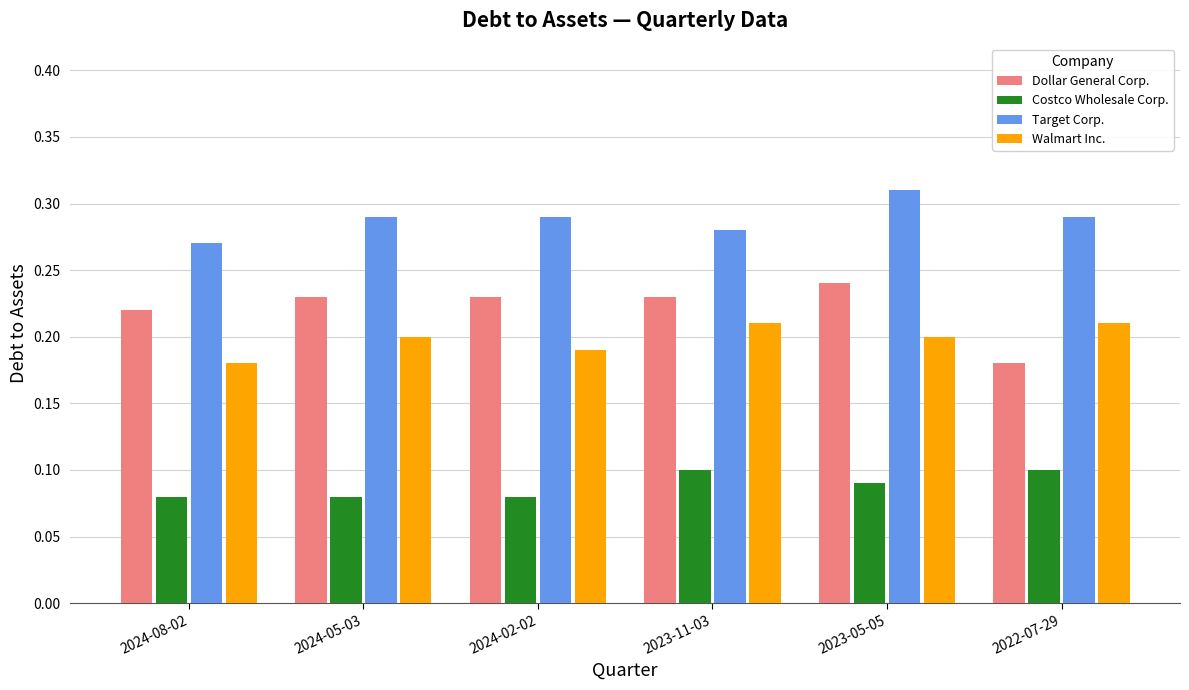

Between 2024-05-03 and 2022-07-29, which series saw the biggest shift?

Dollar General Corp.